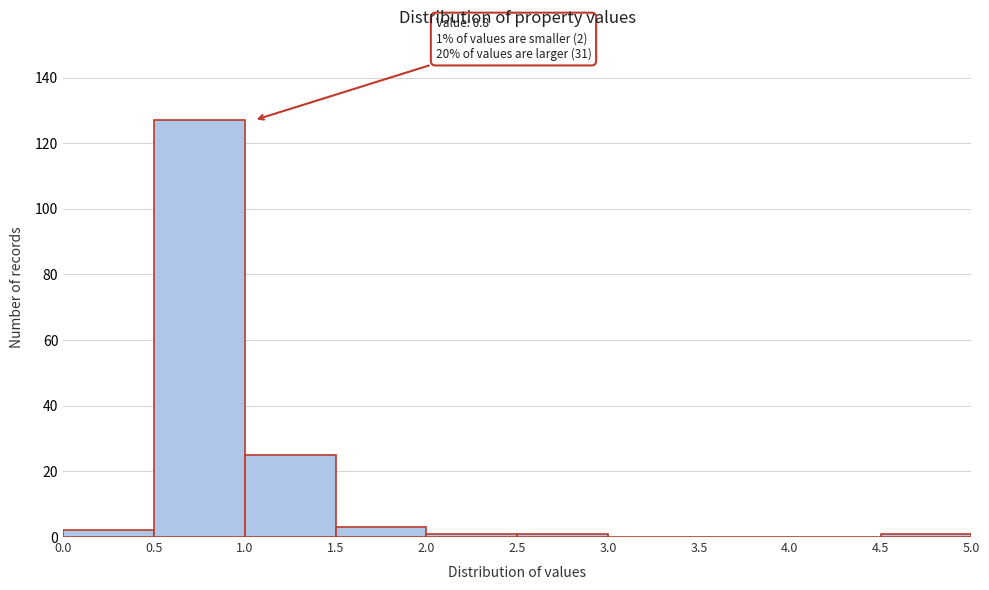

Which range on the x-axis has the tallest bar?

0.5 to 1.0